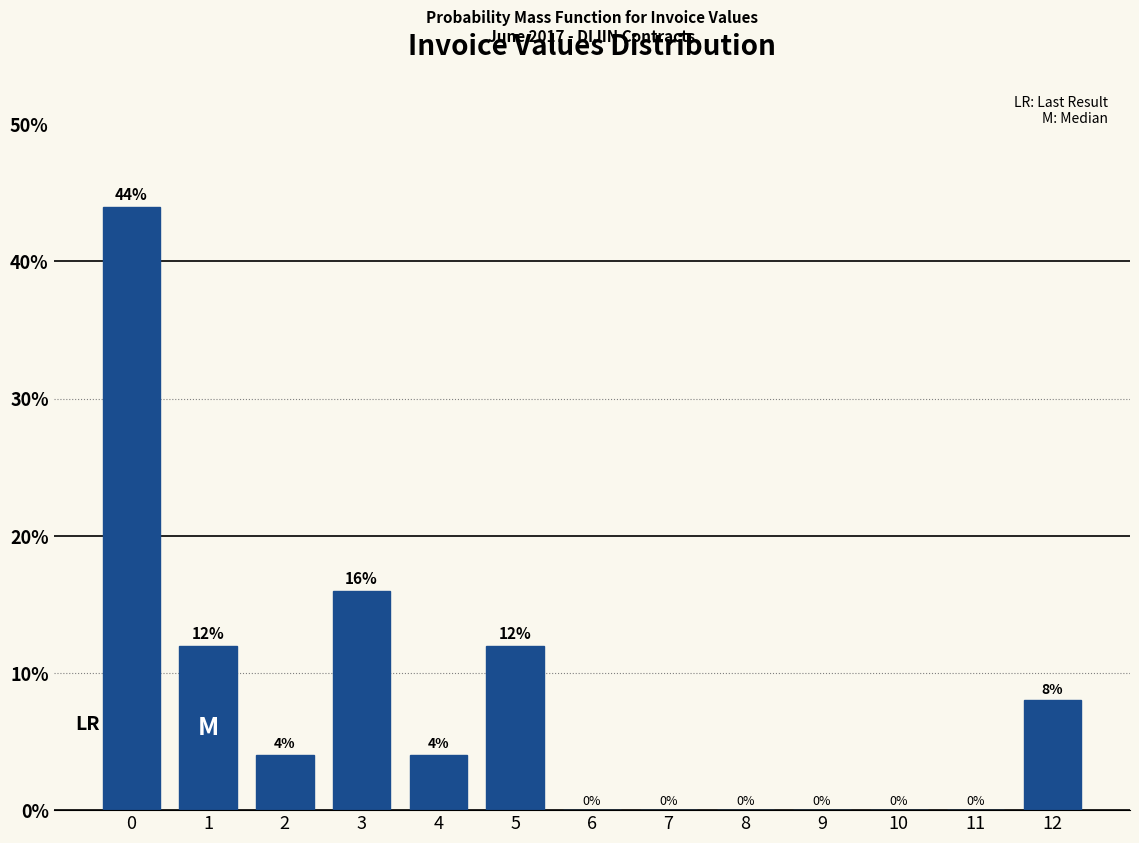

Reading right to left, what are all the values shown in this chart?

12=8	11=0	10=0	9=0	8=0	7=0	6=0	5=12	4=4	3=16	2=4	1=12	0=44